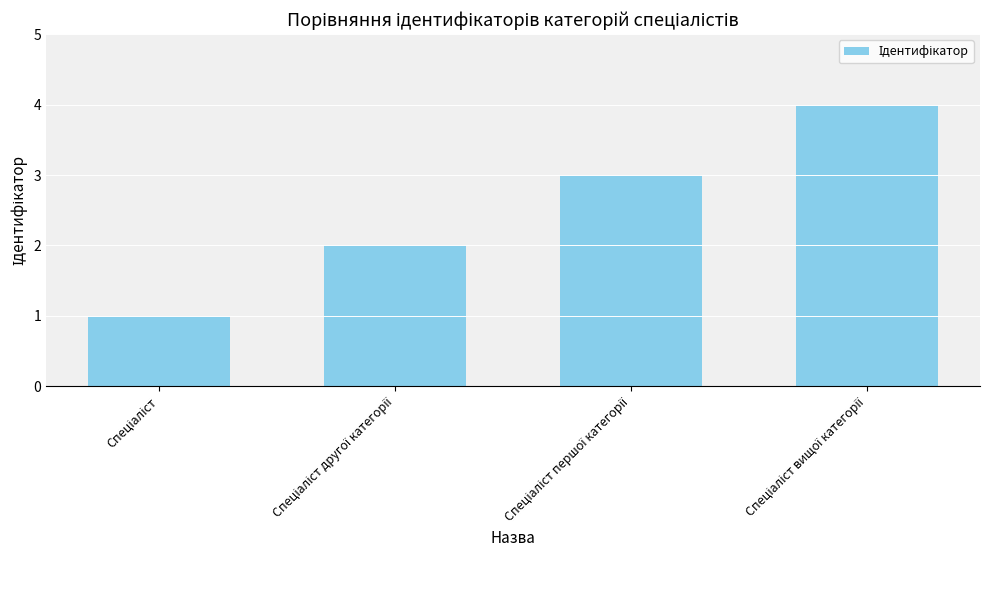

What is the greatest value displayed?

4